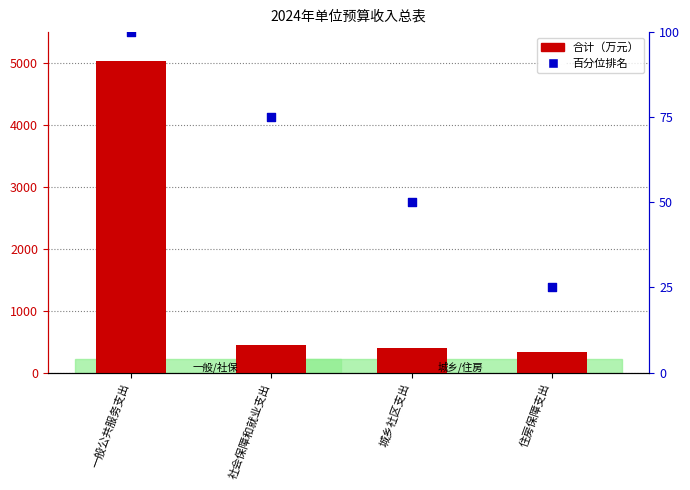

At which category is the sum across all series the highest?

一般公共服务支出